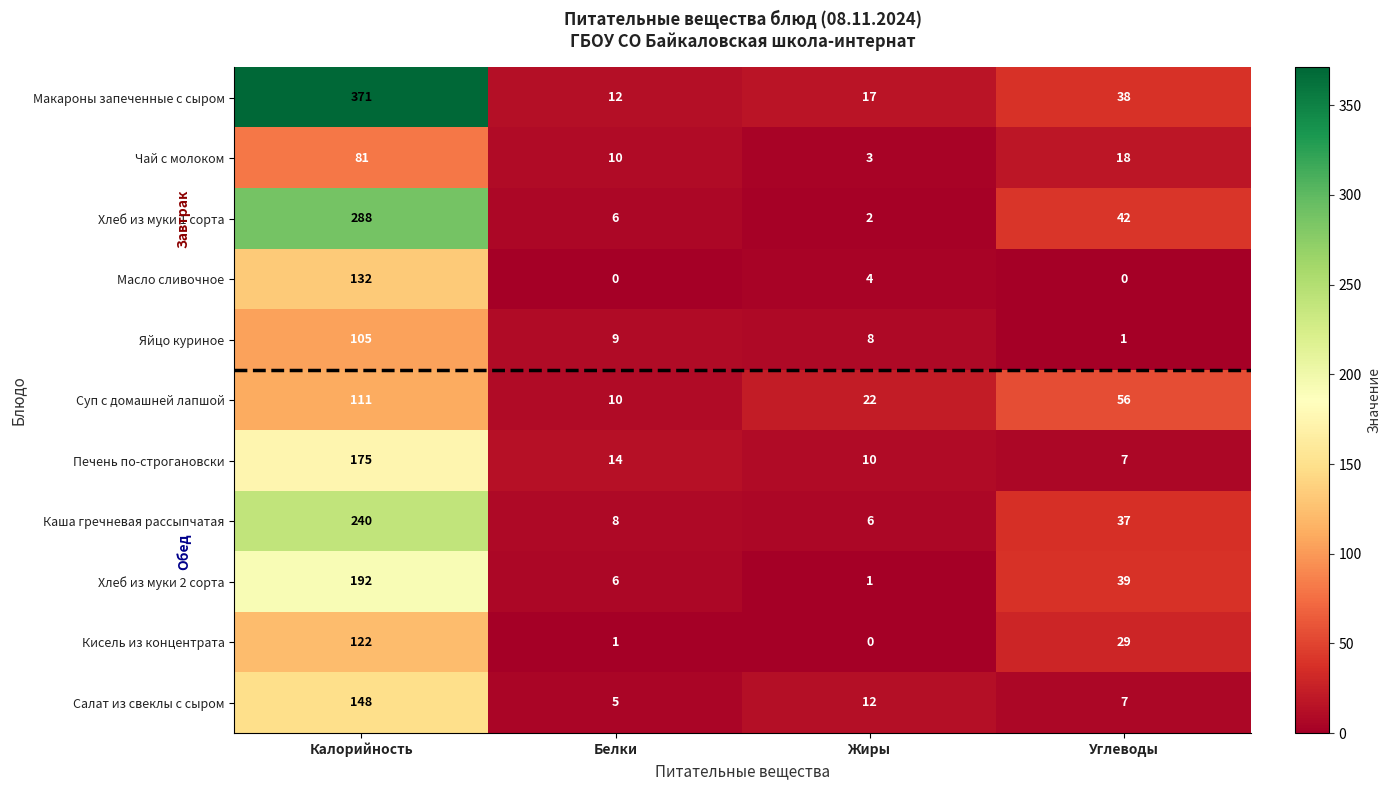

At which label does Кисель из концентрата first exceed 29?

Калорийность